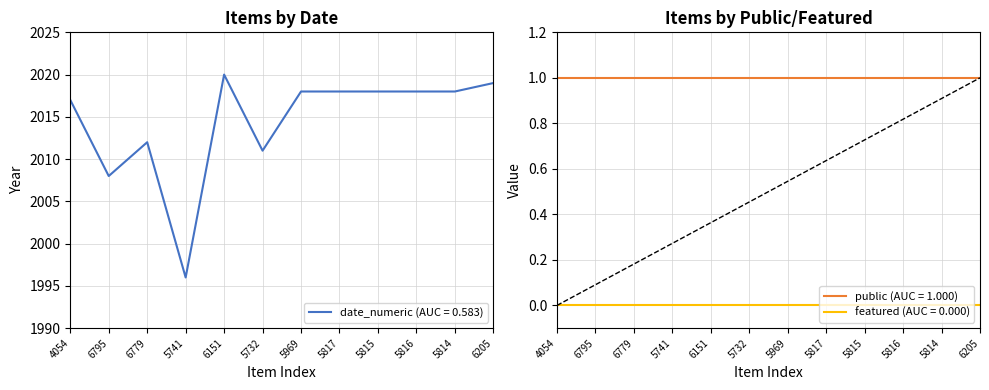

How many series are shown in this chart?

3